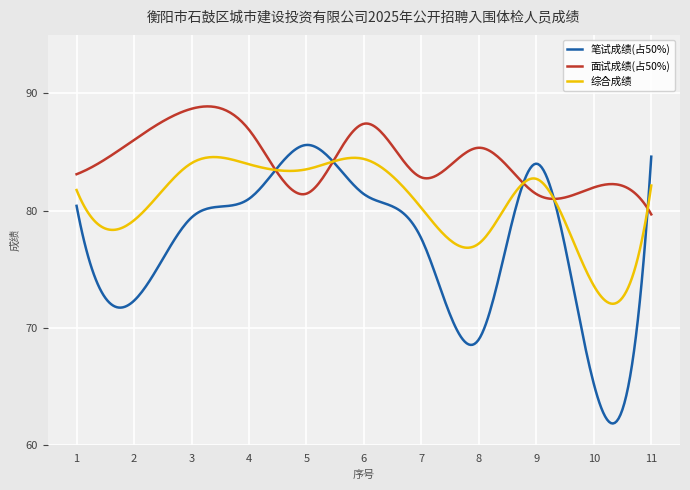

How many intersections are there between 面试成绩(占50%) and 笔试成绩(占50%)?

5